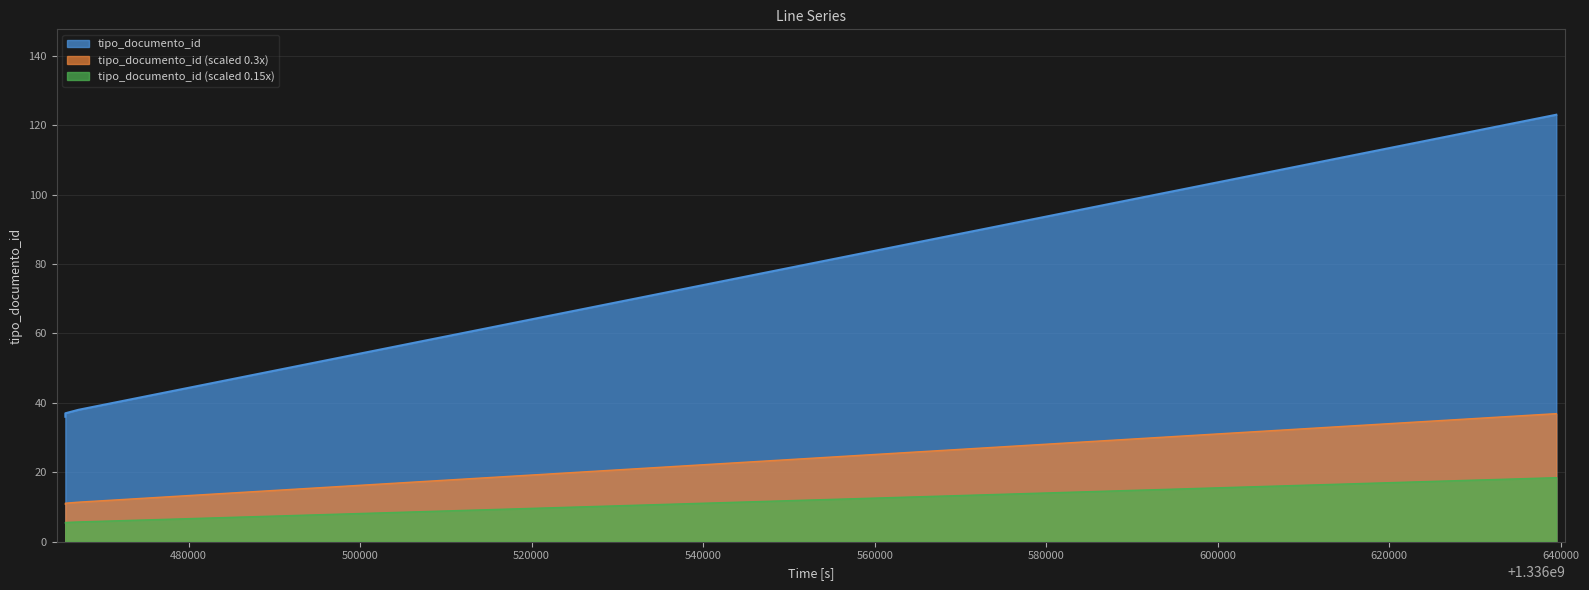

True or false: there are more than 1 points higher than both neighbors.

False